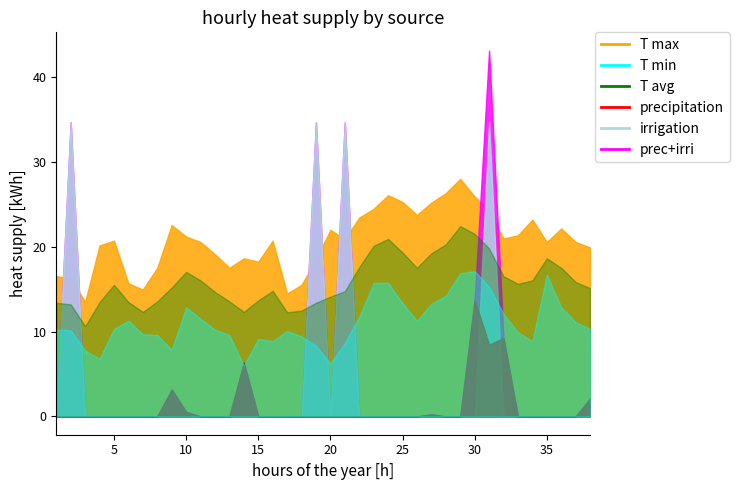

Which category has the lowest value in the T avg series?

3